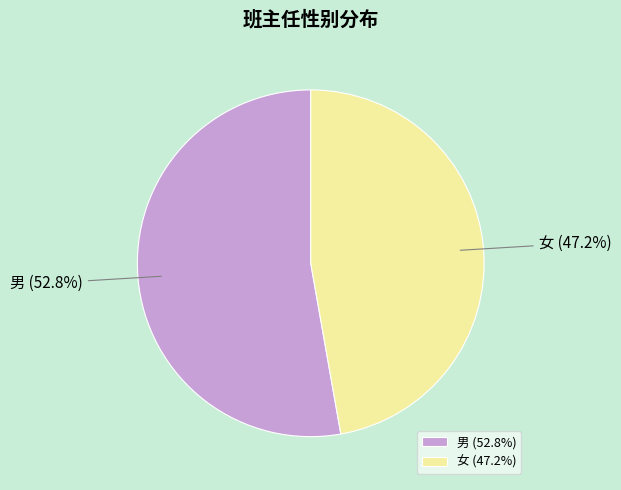

Does 女 account for over 50% of the chart?

No